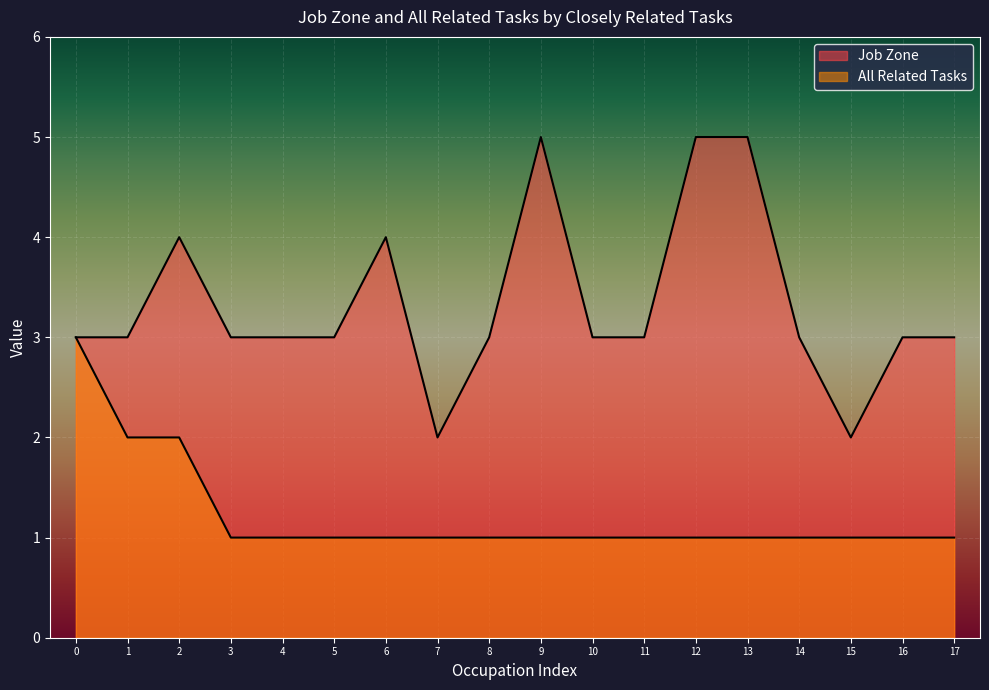

Which series has the widest spread of values?

Job Zone